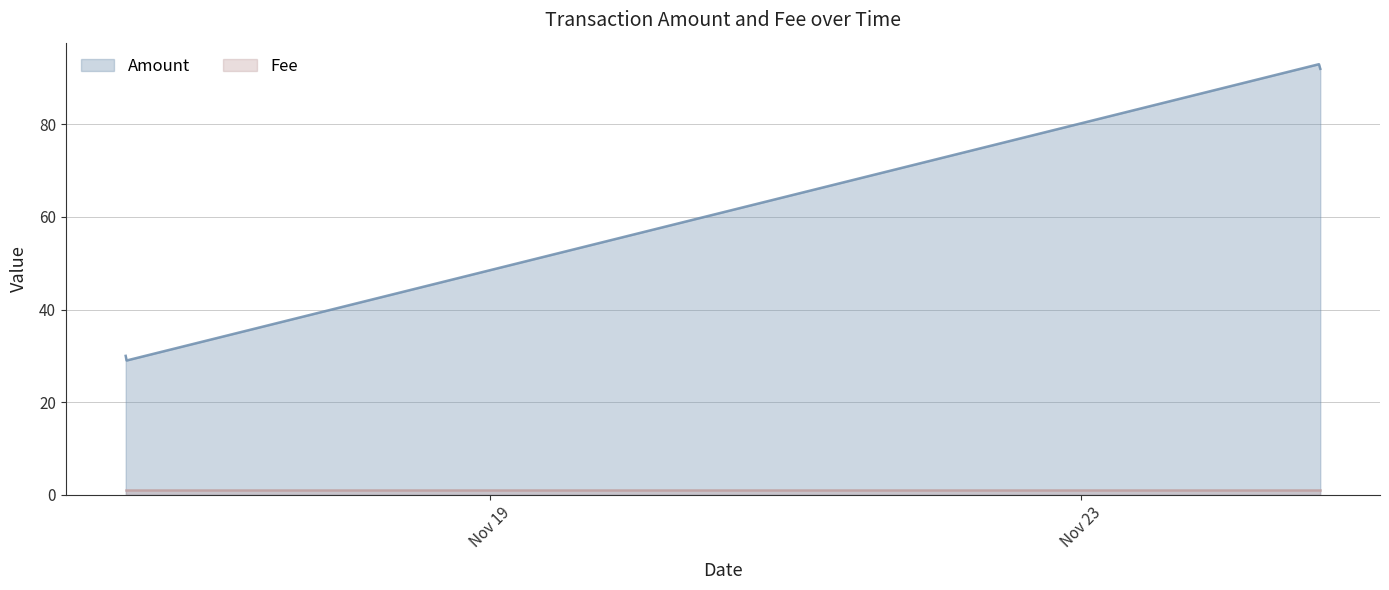

Is it true that the value at 2016-11-16 12:52:52 is 29?

True